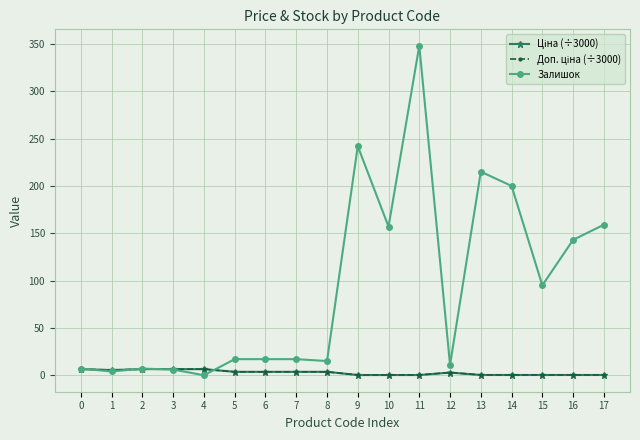

At which category is the sum across all series the highest?

11